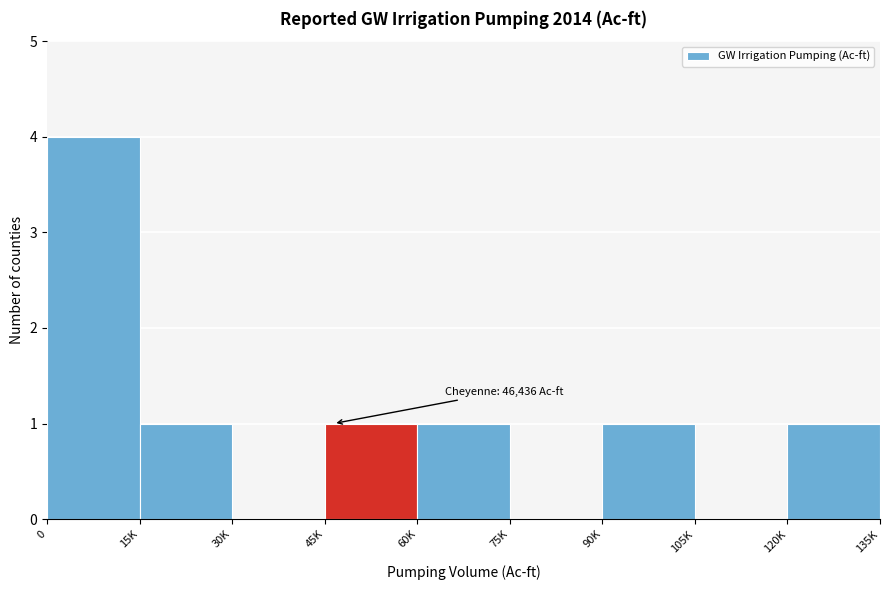

Reading left to right, list all the values displayed in this chart.

0=4	15K=1	30K=0	45K=1	60K=1	75K=0	90K=1	105K=0	120K=1